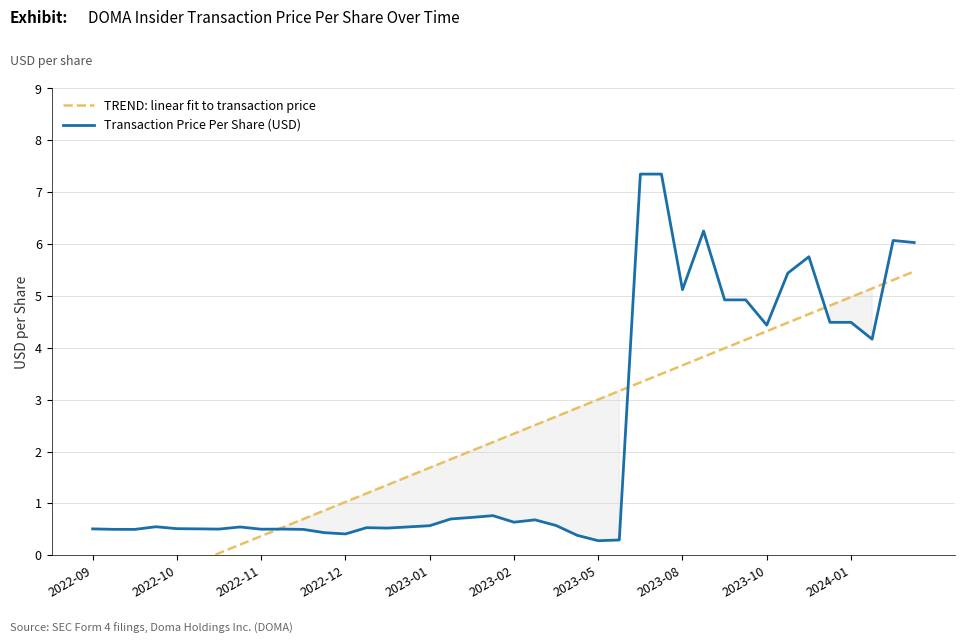

Which series changed the most between 36 and 39?

Transaction Price Per Share (USD)